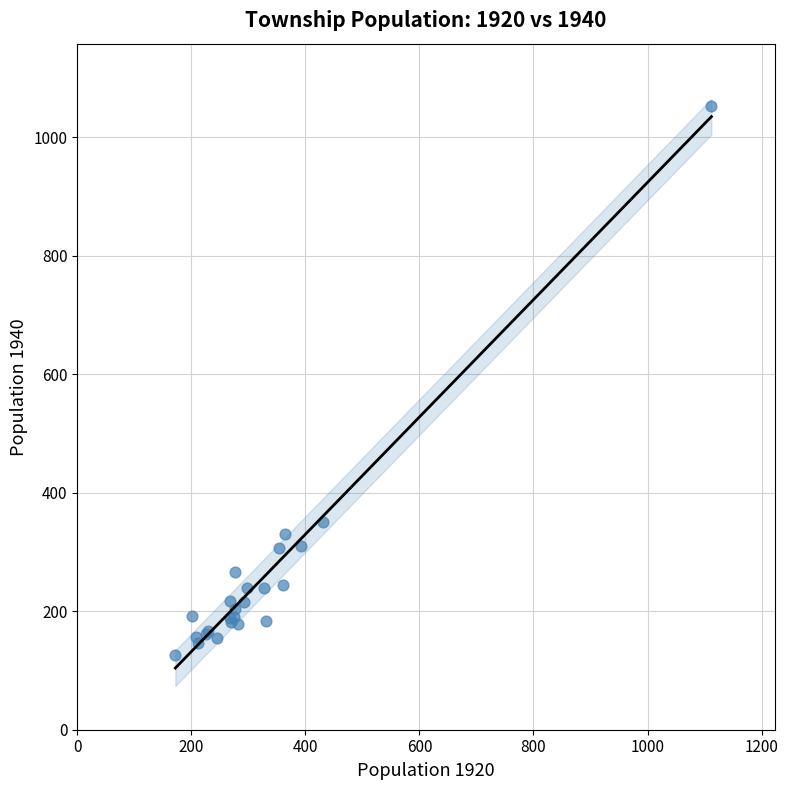

What Y value in the scatter plot is closest to 590?

351